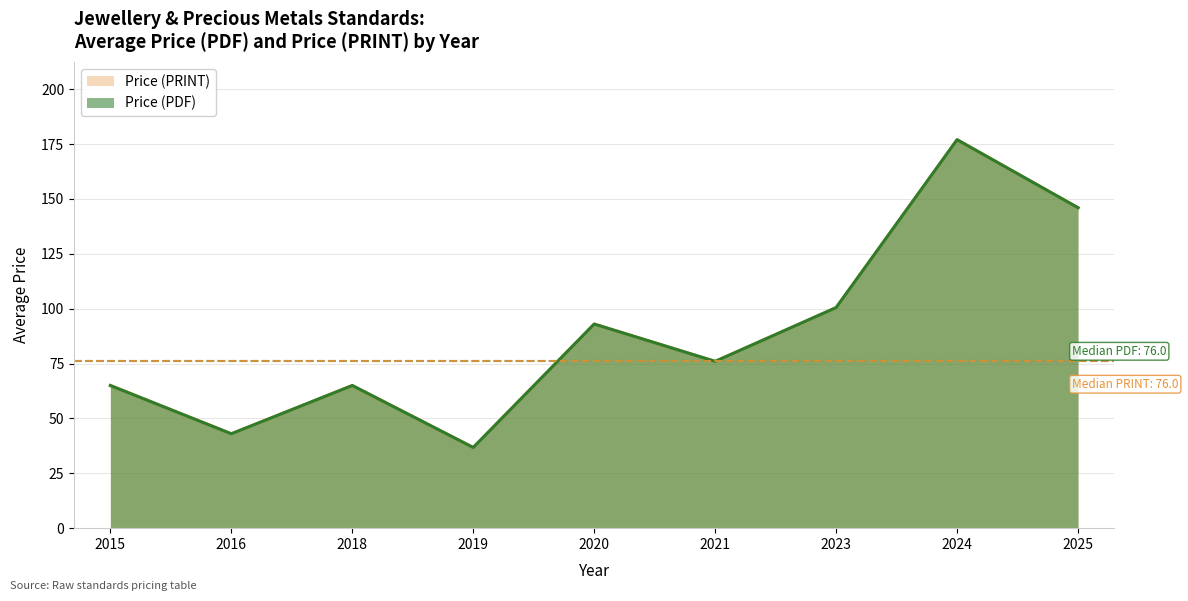

At which label does Price (PDF) reach its minimum?

2019